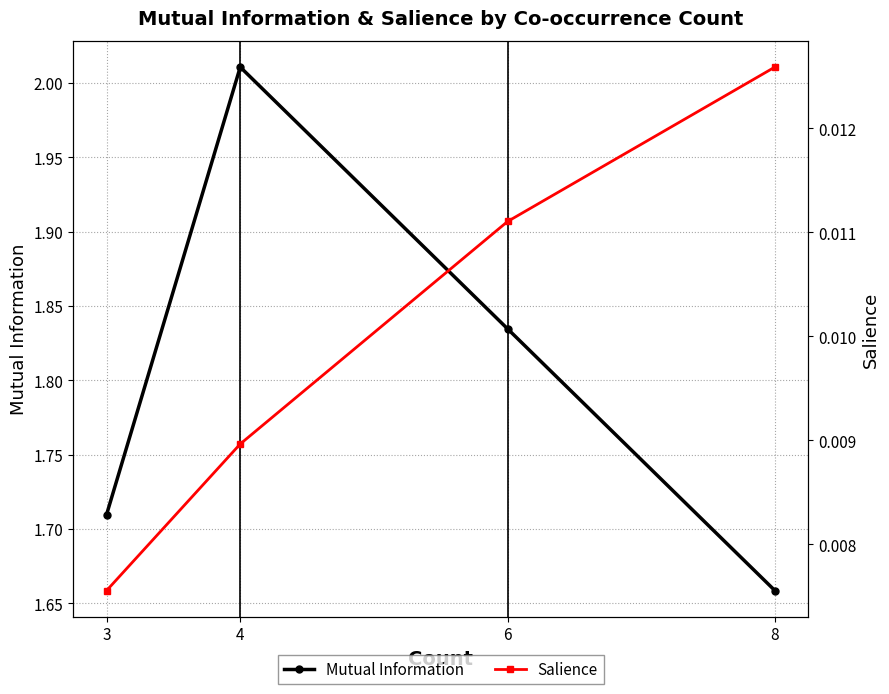

Which series has the largest range (max minus min)?

Mutual Information